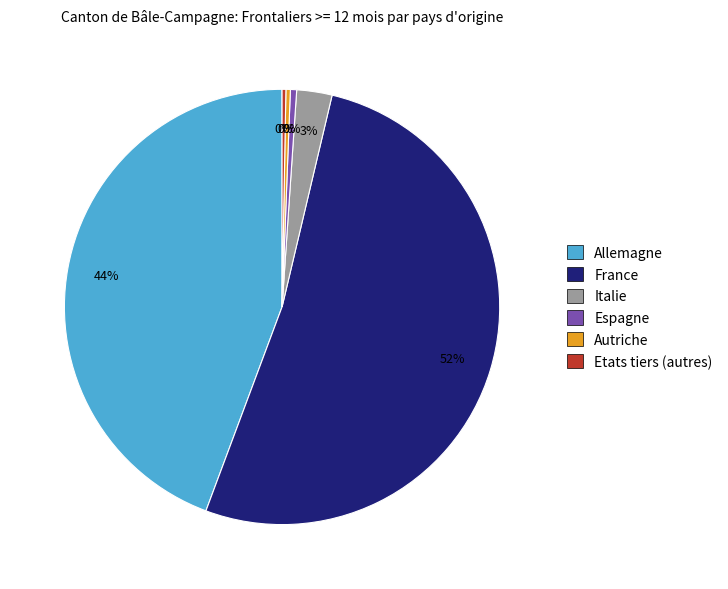

To the nearest percent, what is the average slice percentage?

17%